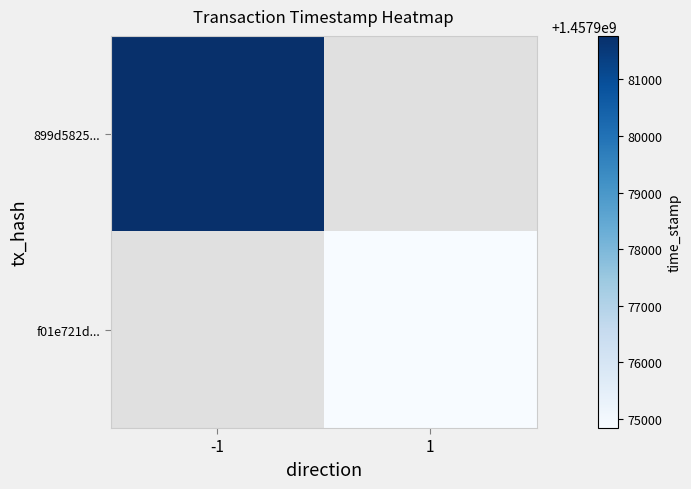

At which label is 899d5825... closest to 1457981766?

-1